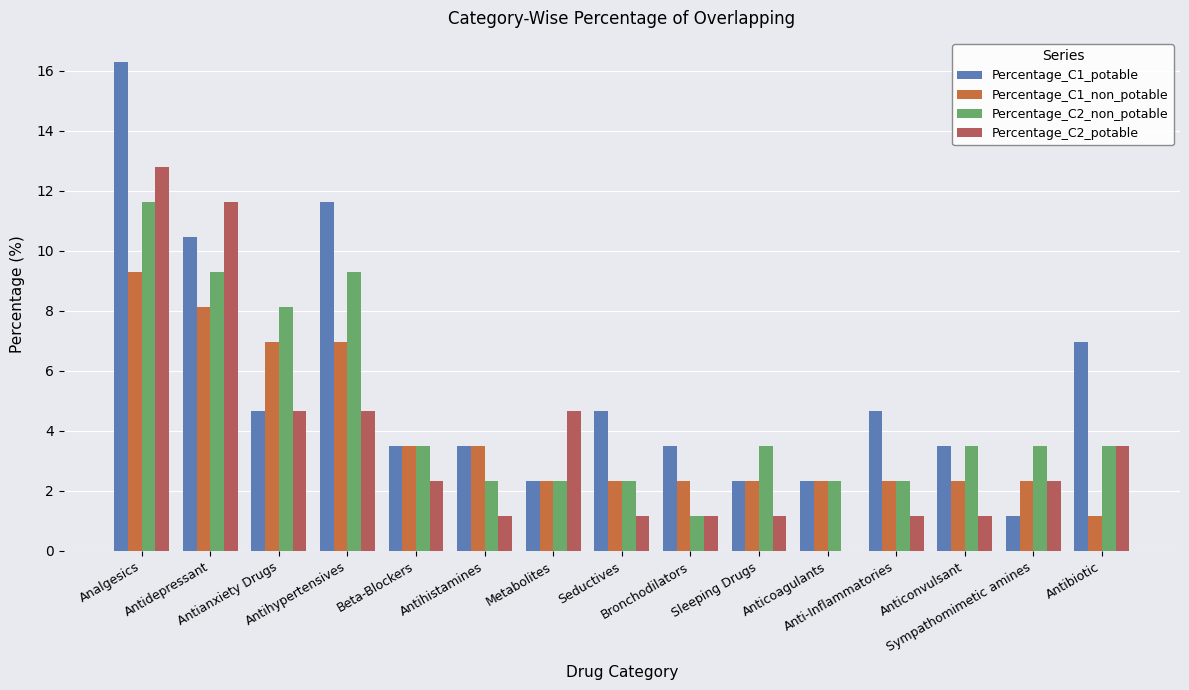

How many values in Percentage_C2_potable are above zero?

14